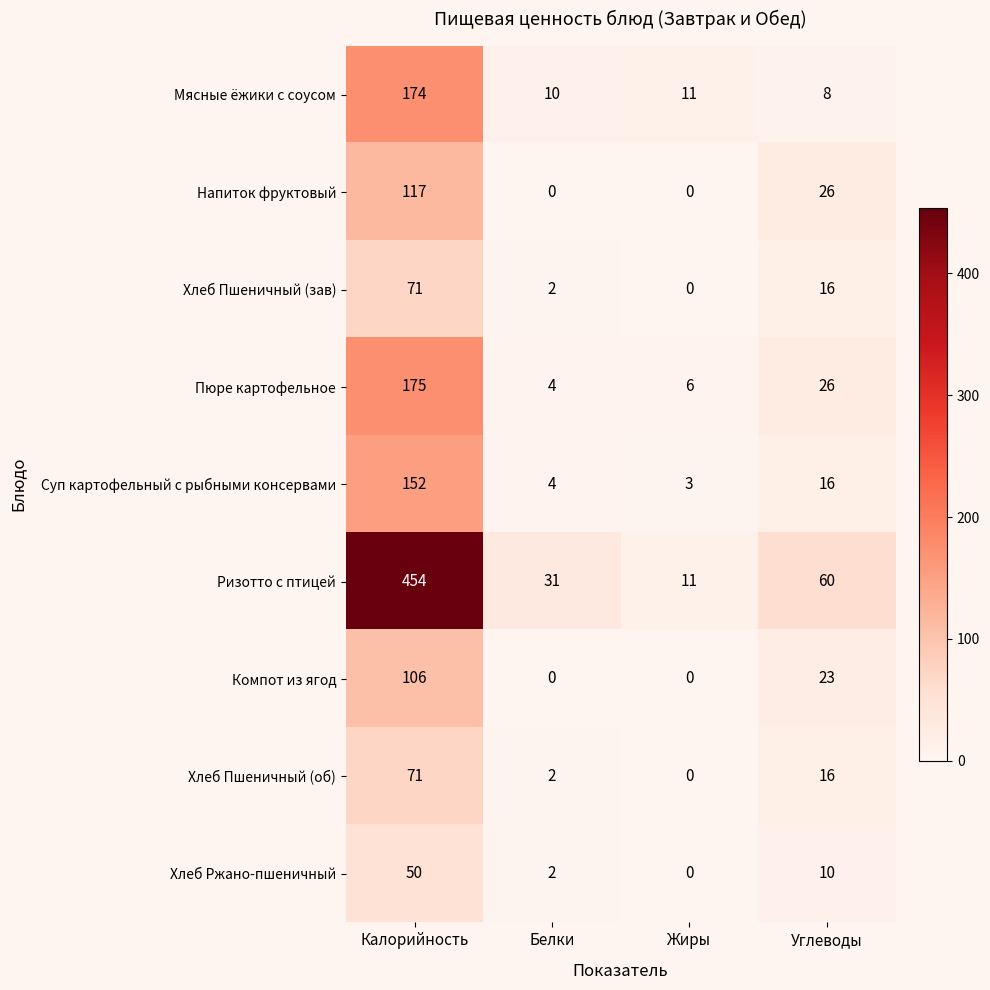

Which series has the largest range (max minus min)?

Ризотто с птицей